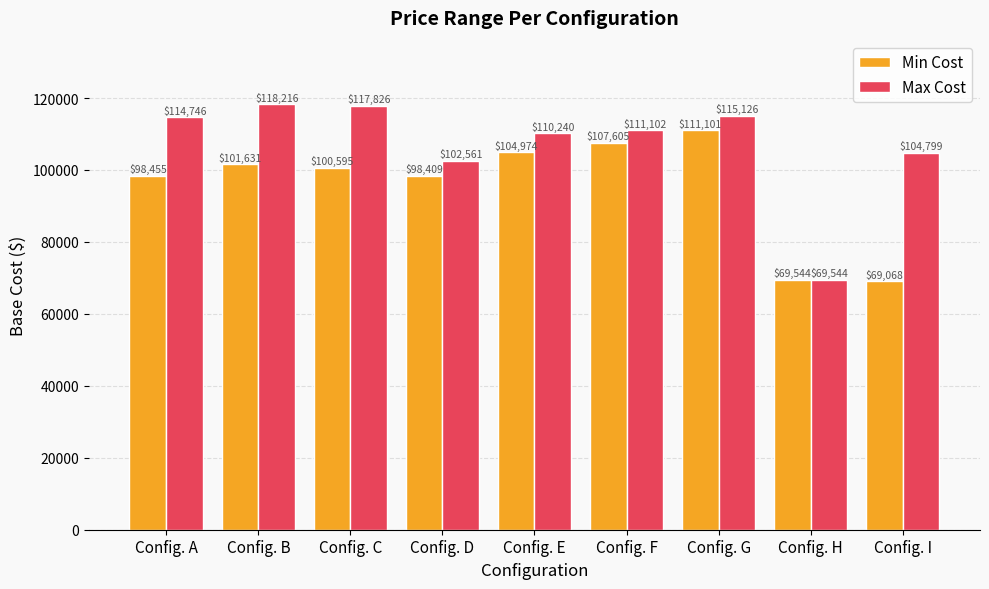

What is the total value across all series at Config. B?

219847